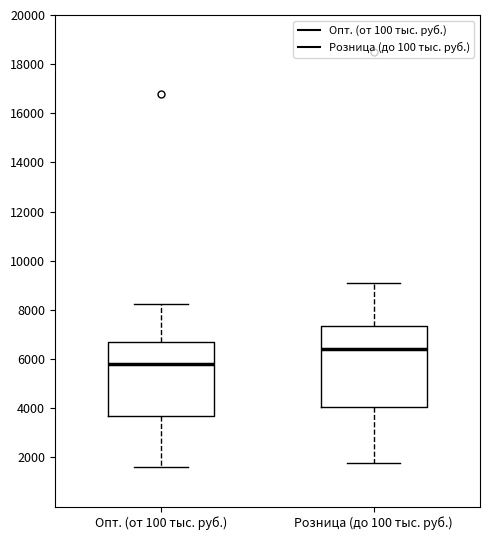

Which box has the lowest median line?

Опт. (от 100 тыс. руб.)